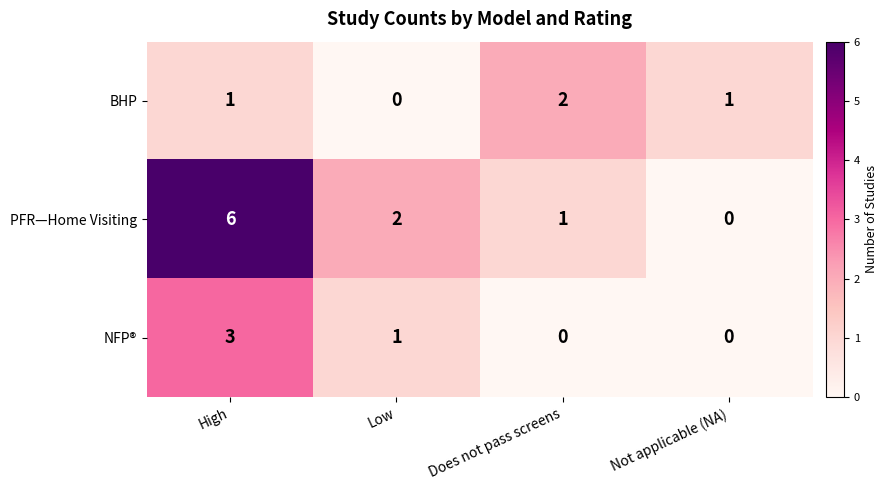

What is the maximum value shown in the chart?

6